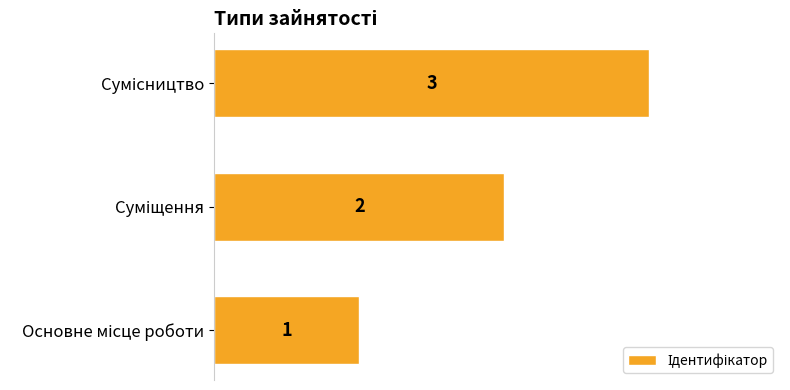

Count the values in the range 1 to 3.

3